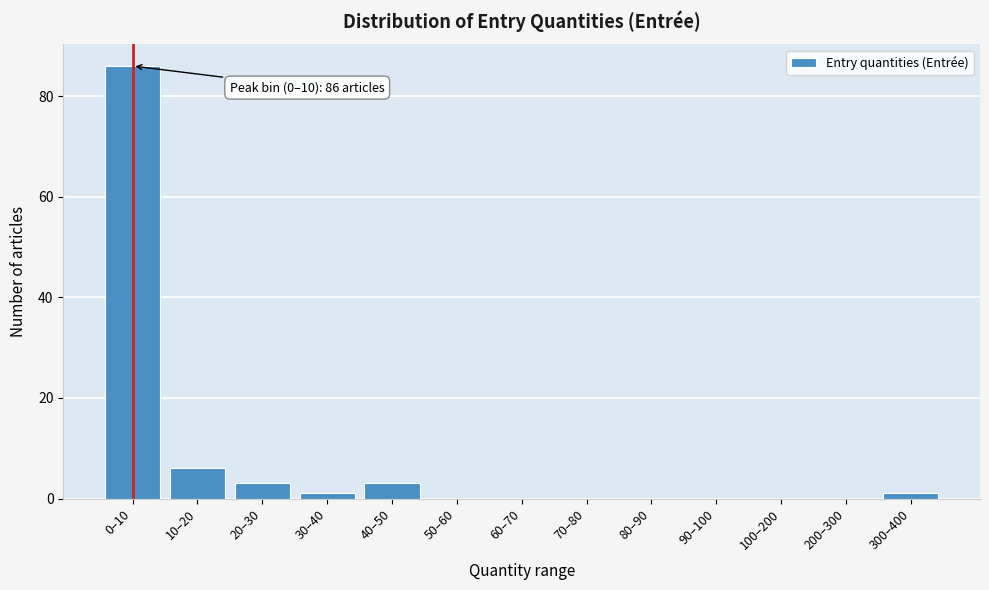

Reading right to left, list all the values displayed in this chart.

300–400=1	200–300=0	100–200=0	90–100=0	80–90=0	70–80=0	60–70=0	50–60=0	40–50=3	30–40=1	20–30=3	10–20=6	0–10=86